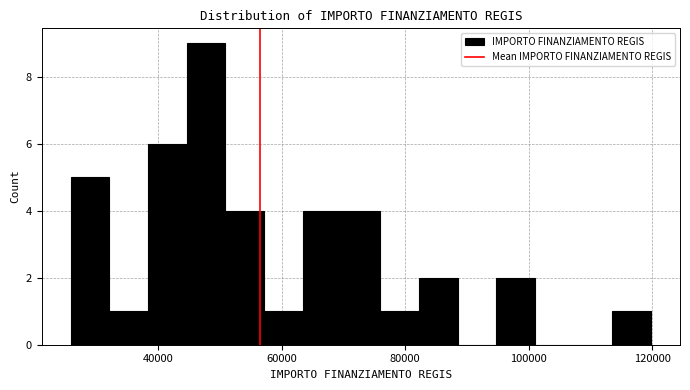

Read against the x-axis, roughly where is the centre of the tallest bar?

48000